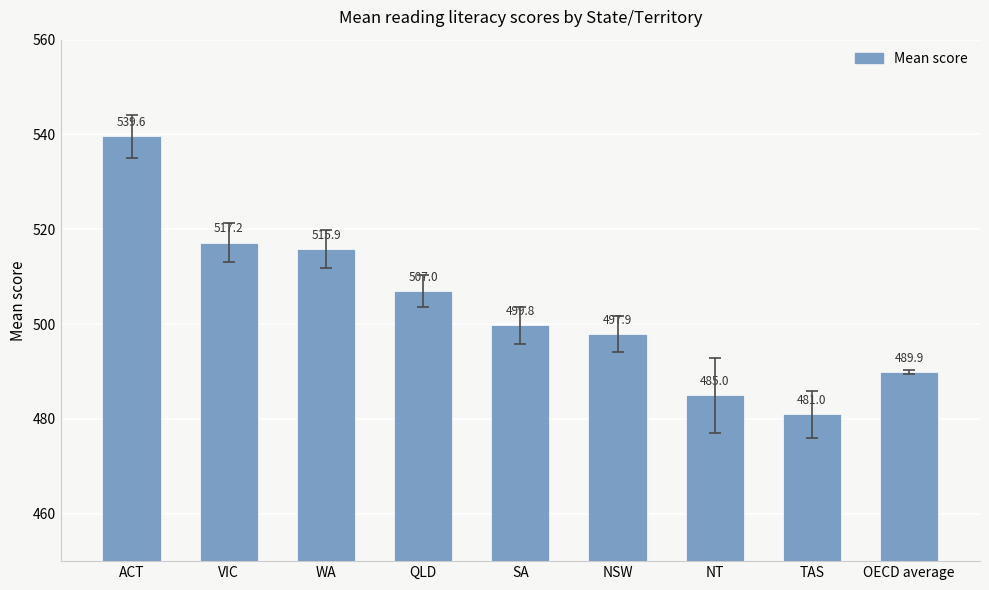

Rank the categories by value from highest to lowest.

ACT, VIC, WA, QLD, SA, NSW, OECD average, NT, TAS